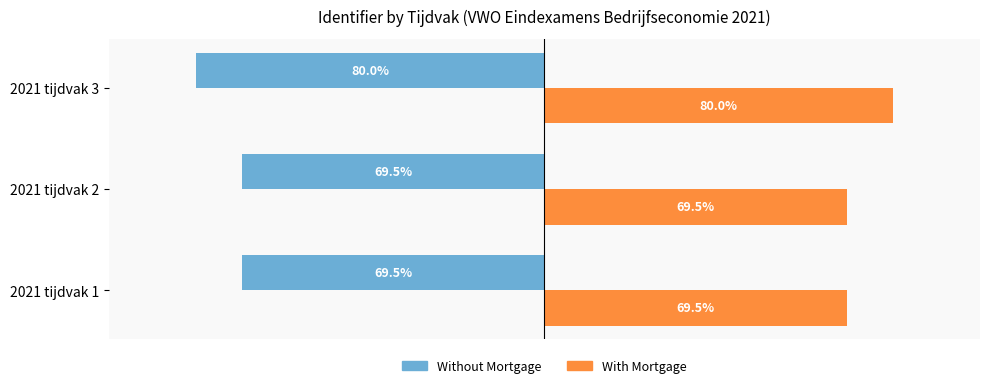

Which category has the highest value across all series?

2021 tijdvak 3